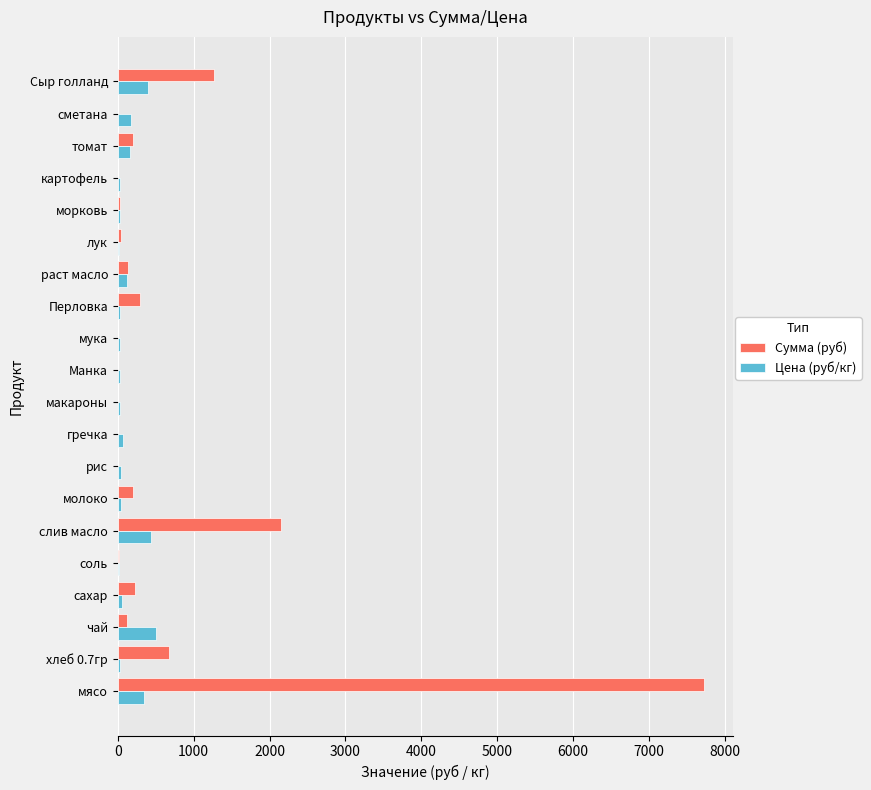

The value of Сумма (руб) at Манка is 0.0. True or false?

True